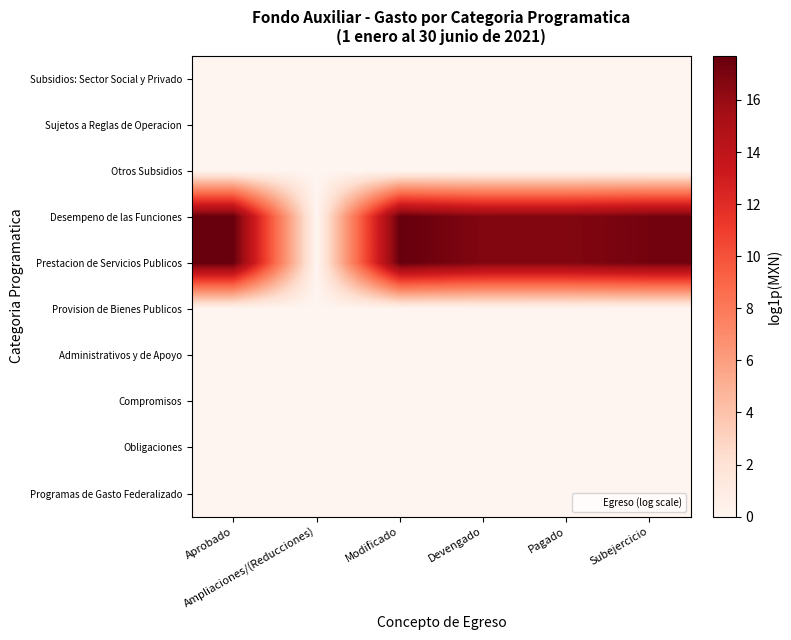

Which label corresponds to the smallest value in the chart?

Aprobado